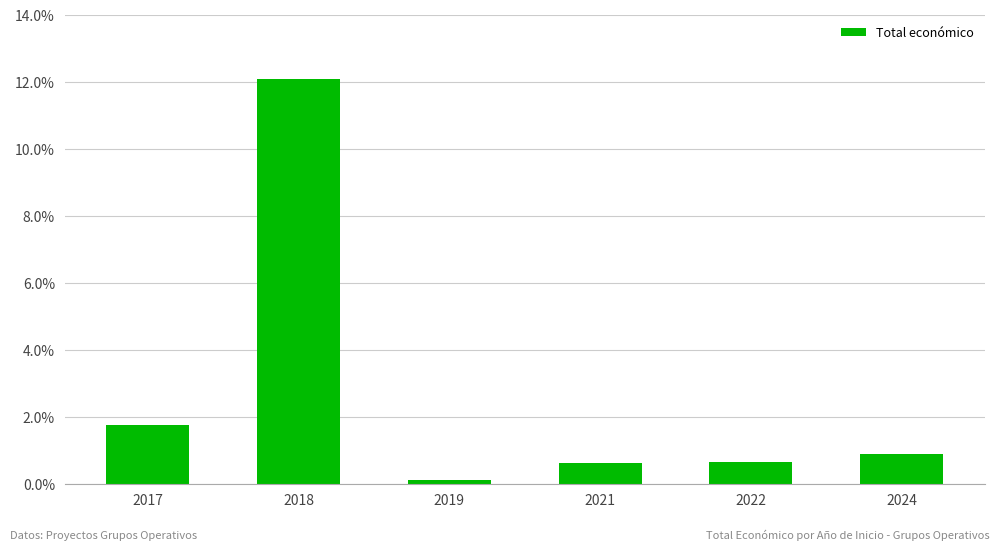

What is the smallest value displayed?

0.1